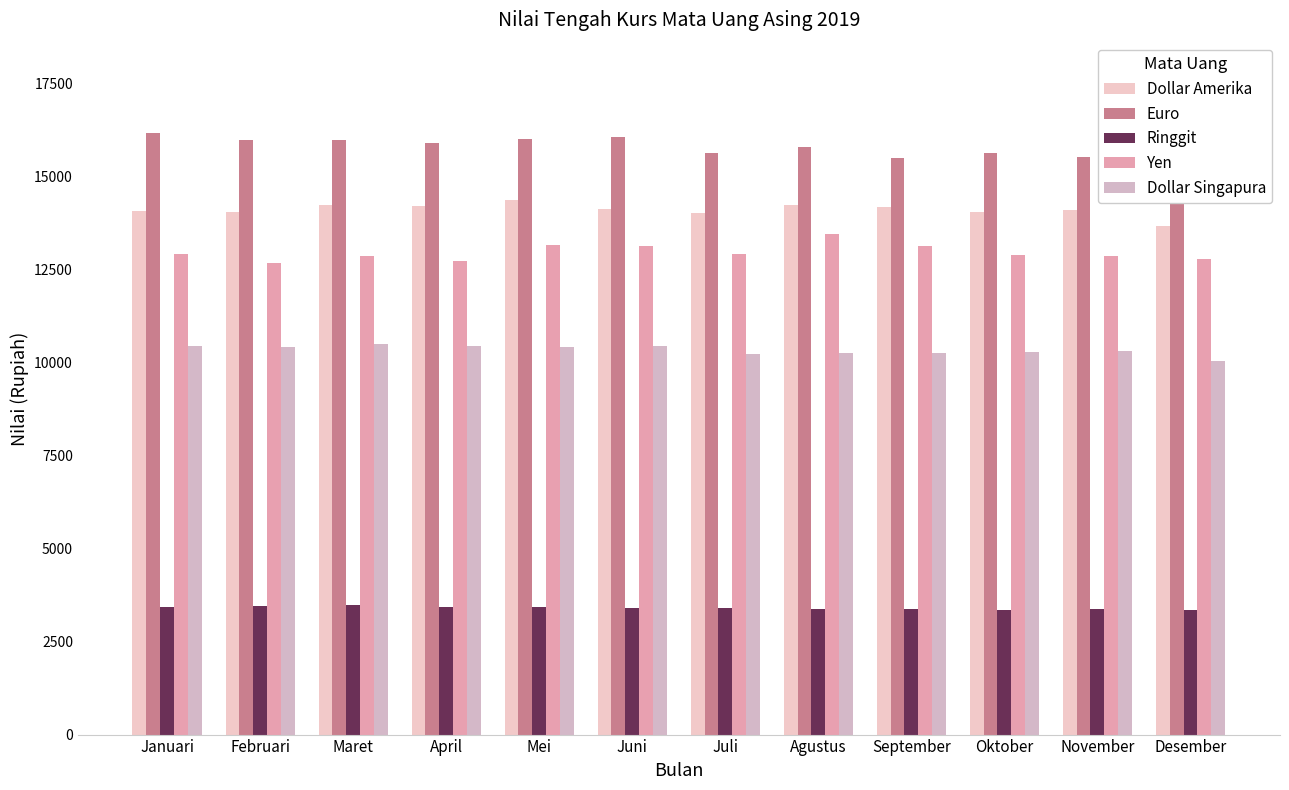

Which has a higher value, Juni or Mei?

Mei